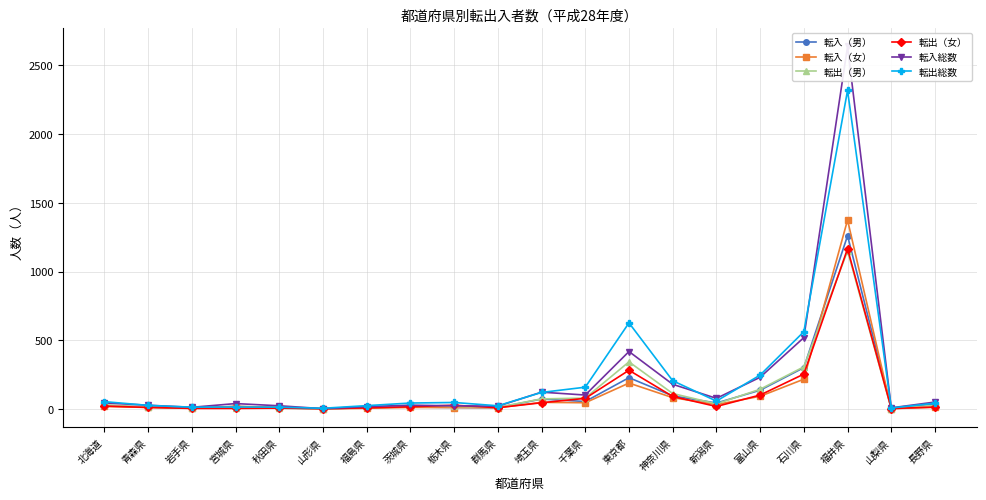

Rank the series at 北海道 from highest to lowest value.

転出総数, 転入総数, 転出（男）, 転入（男）, 転出（女）, 転入（女）